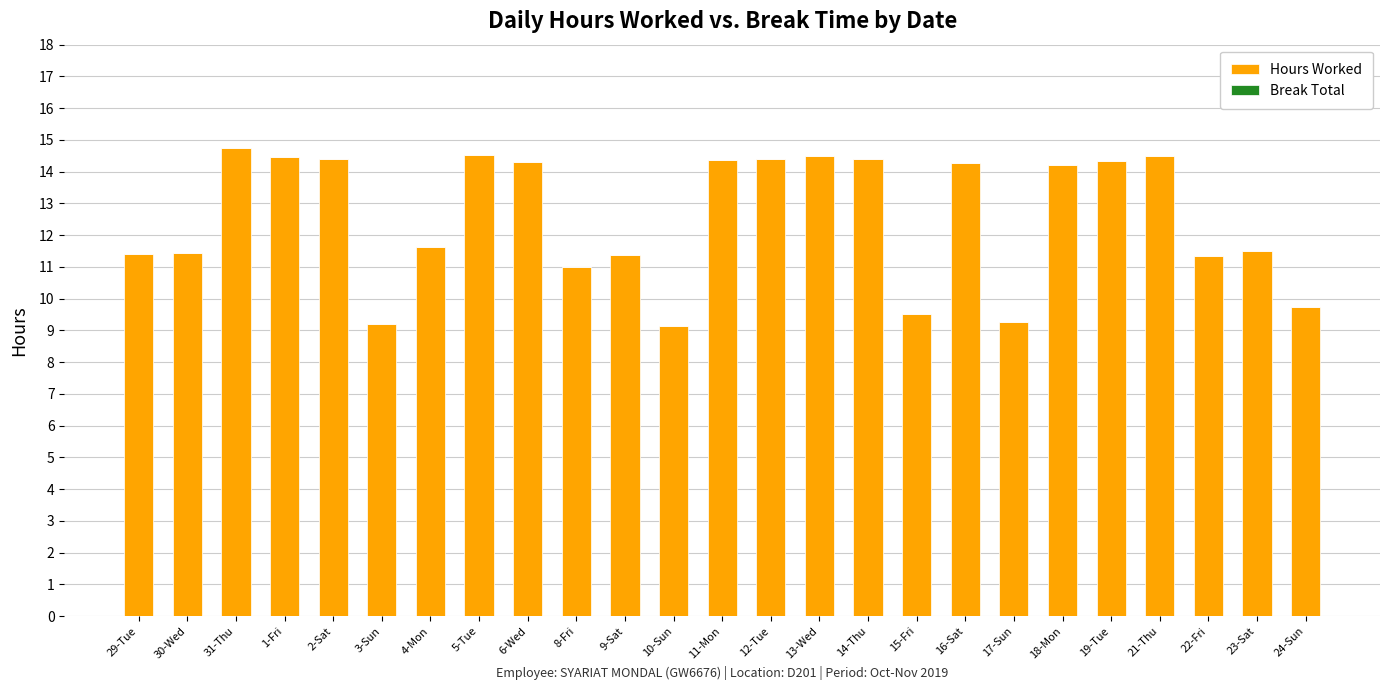

What is the value of the 9th bar from the left?

14.3